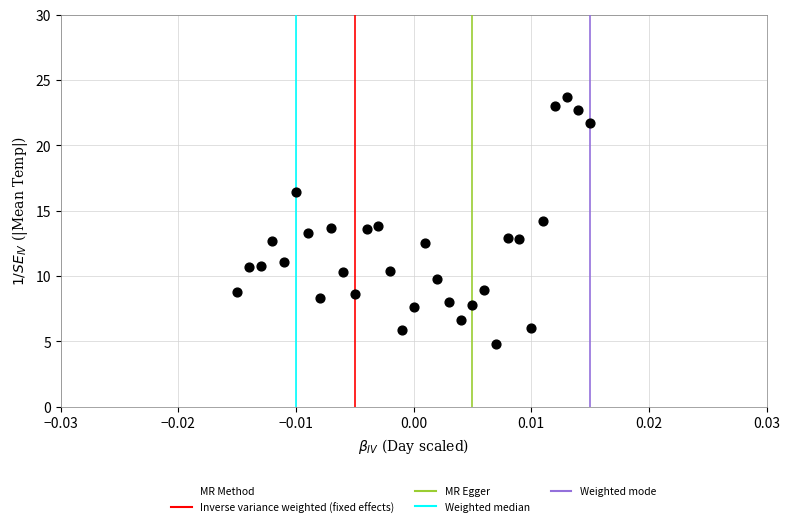

What is the range of Y values (max minus min)?

18.9